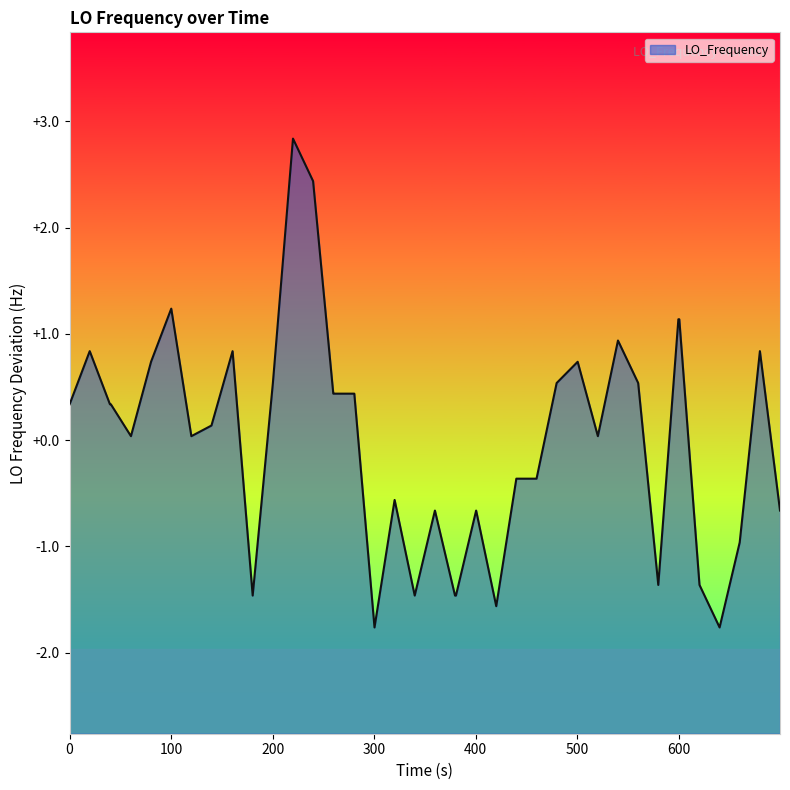

What is the difference between the maximum and minimum values?

4.6